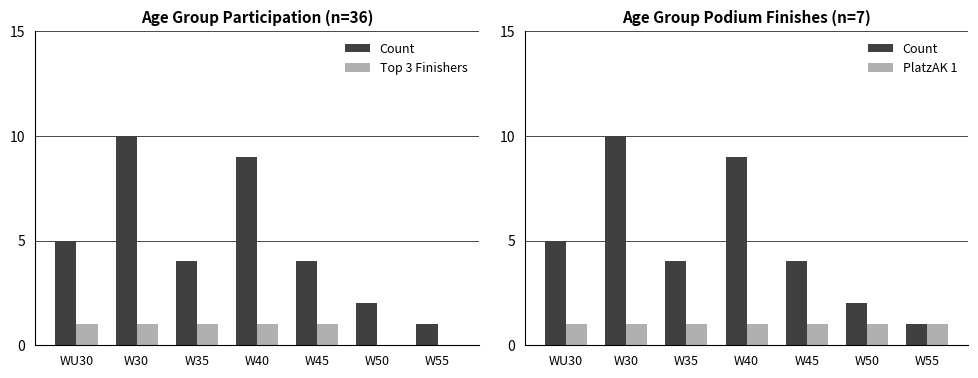

Count the Top 3 Finishers values in the range 0 to 1.

7